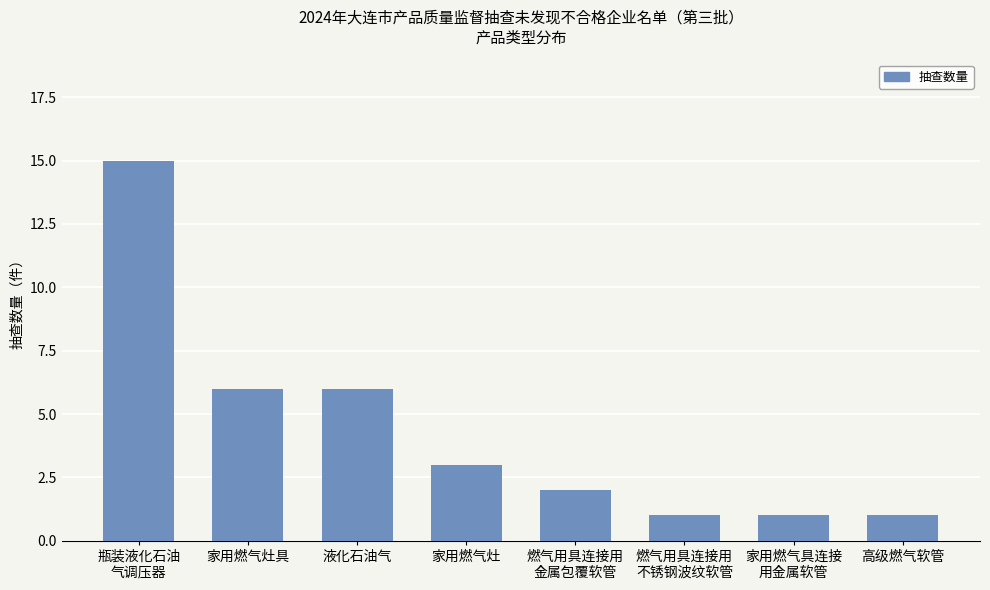

Reading left to right, extract all data points from this chart.

15	6	6	3	2	1	1	1